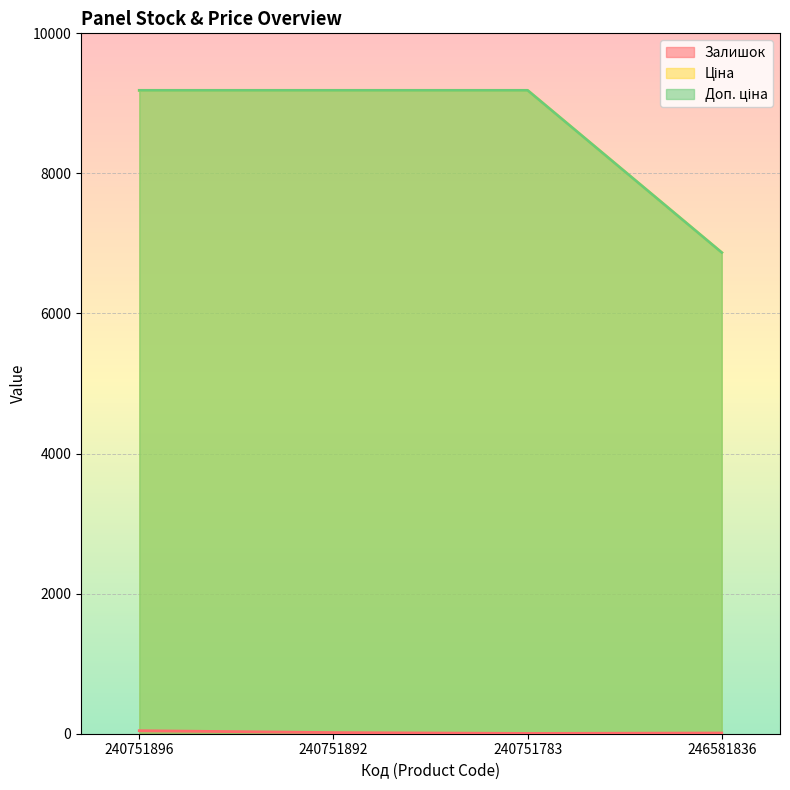

What is the average value of the Доп. ціна series?

8606.7